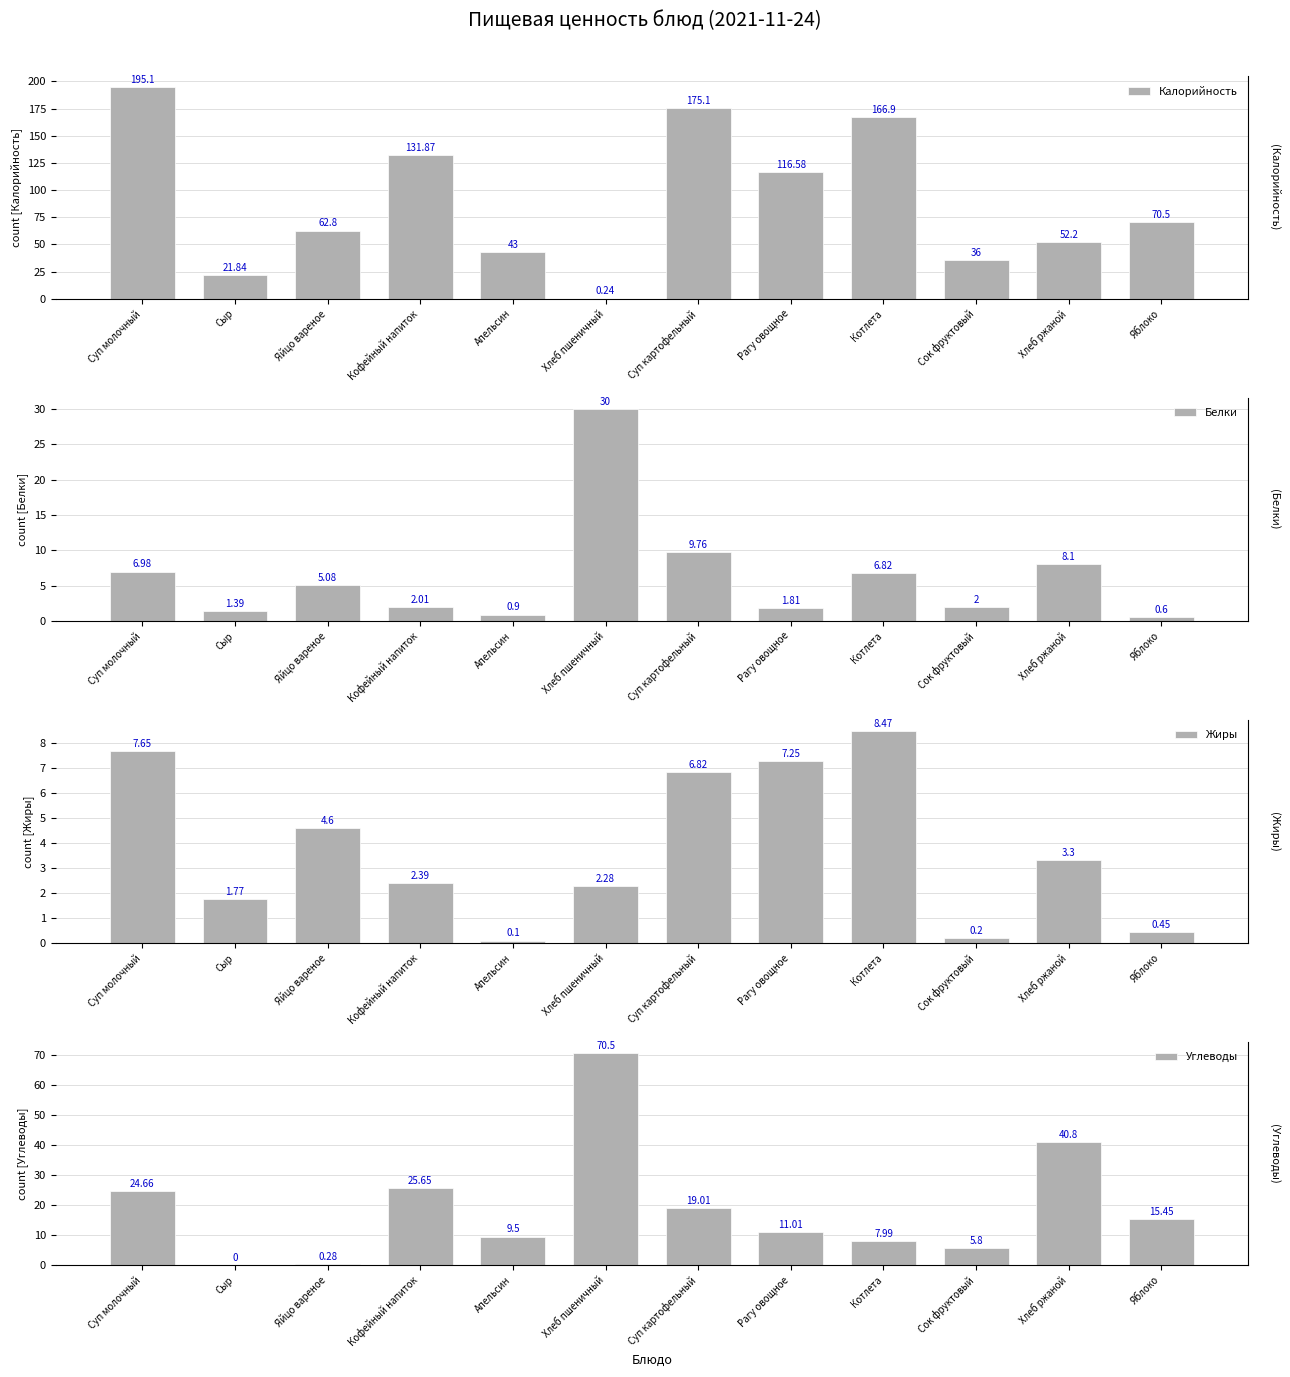

What is the label of the 2nd bar from the right?

Хлеб ржаной